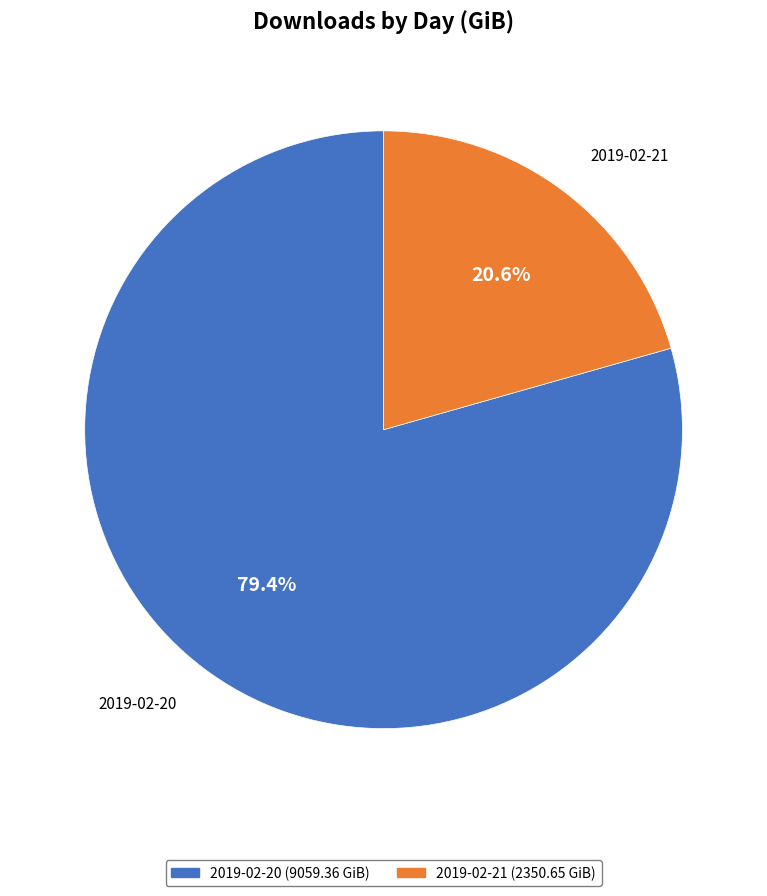

What is the total percentage of 2019-02-21 and 2019-02-20?

100.0%